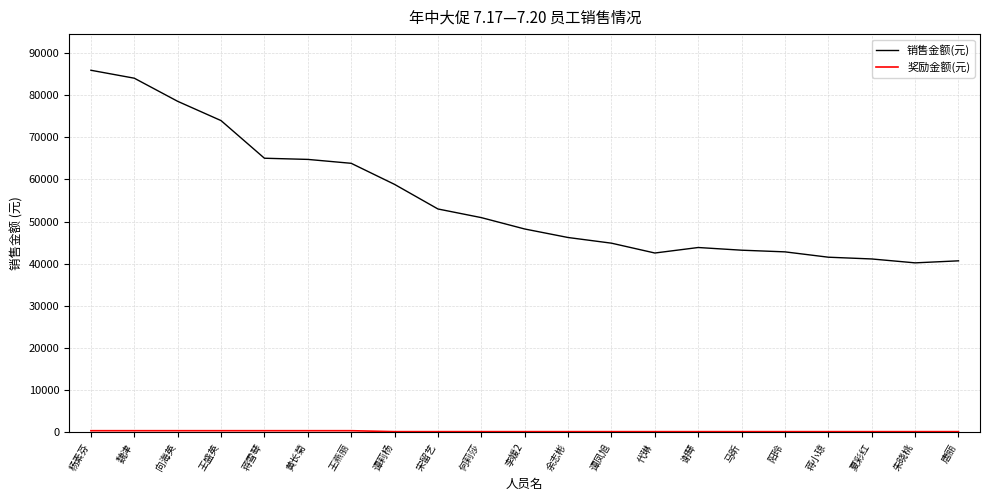

Which series has the widest spread of values?

销售金额(元)